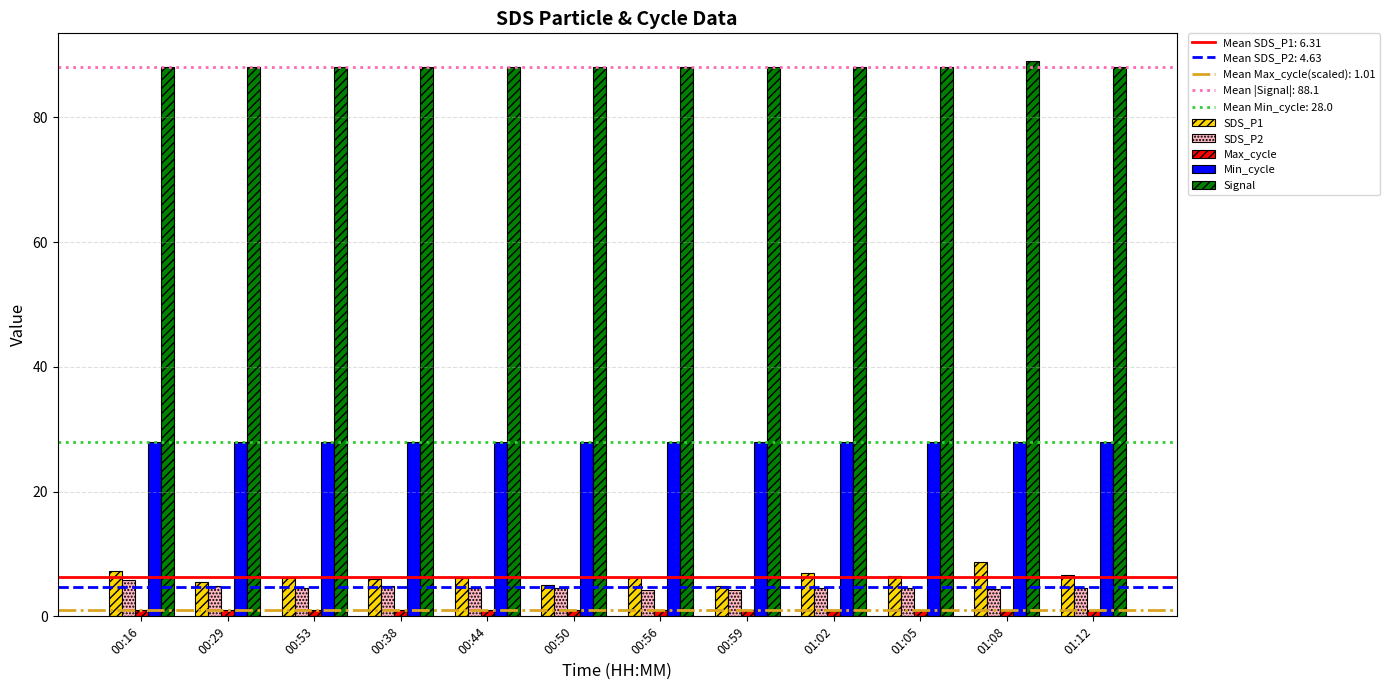

Read the Min_cycle value at 00:53.

28.0